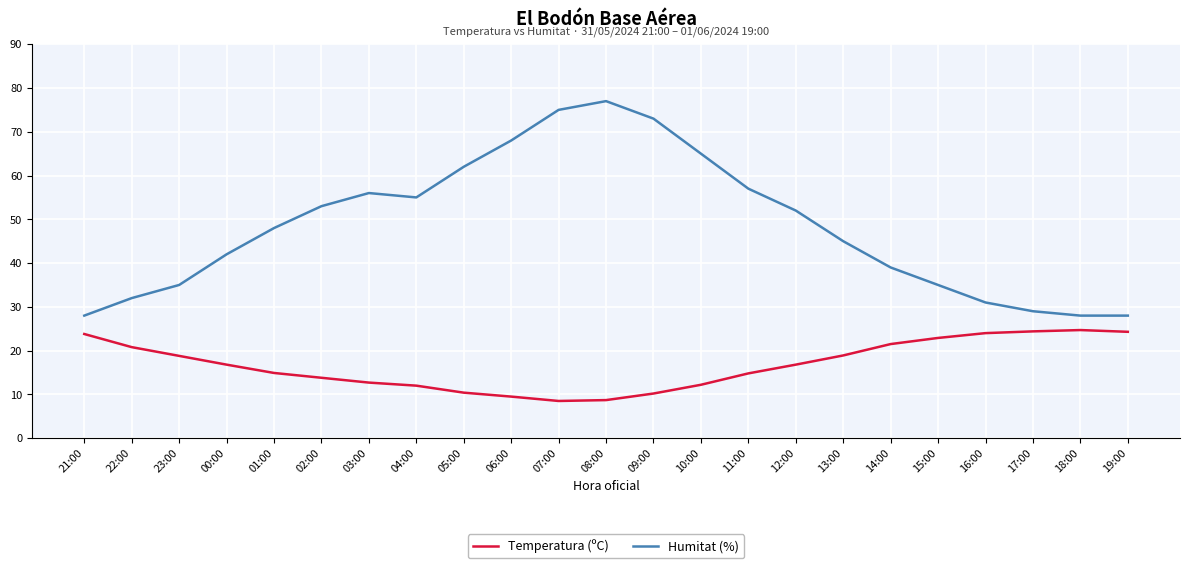

Which series has the largest total across all categories?

Humitat (%)